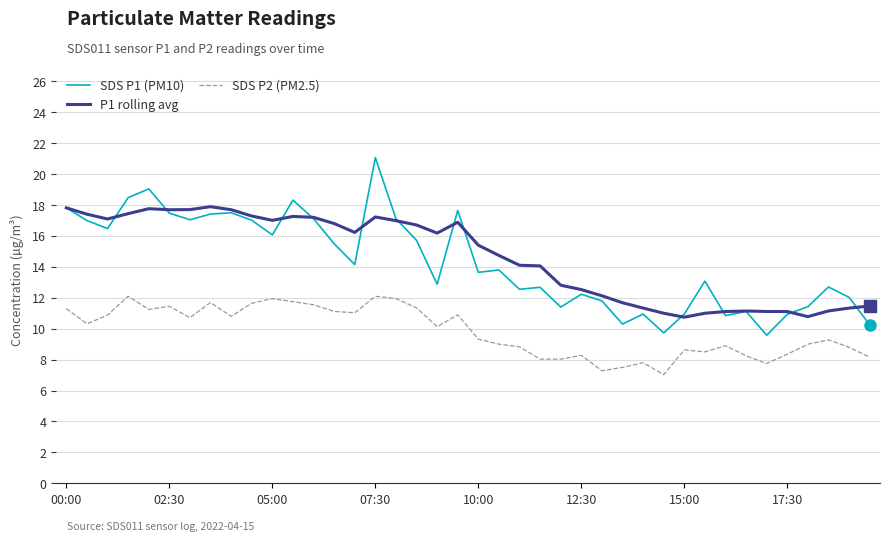

What is the minimum value for SDS P1 (PM10)?

9.6